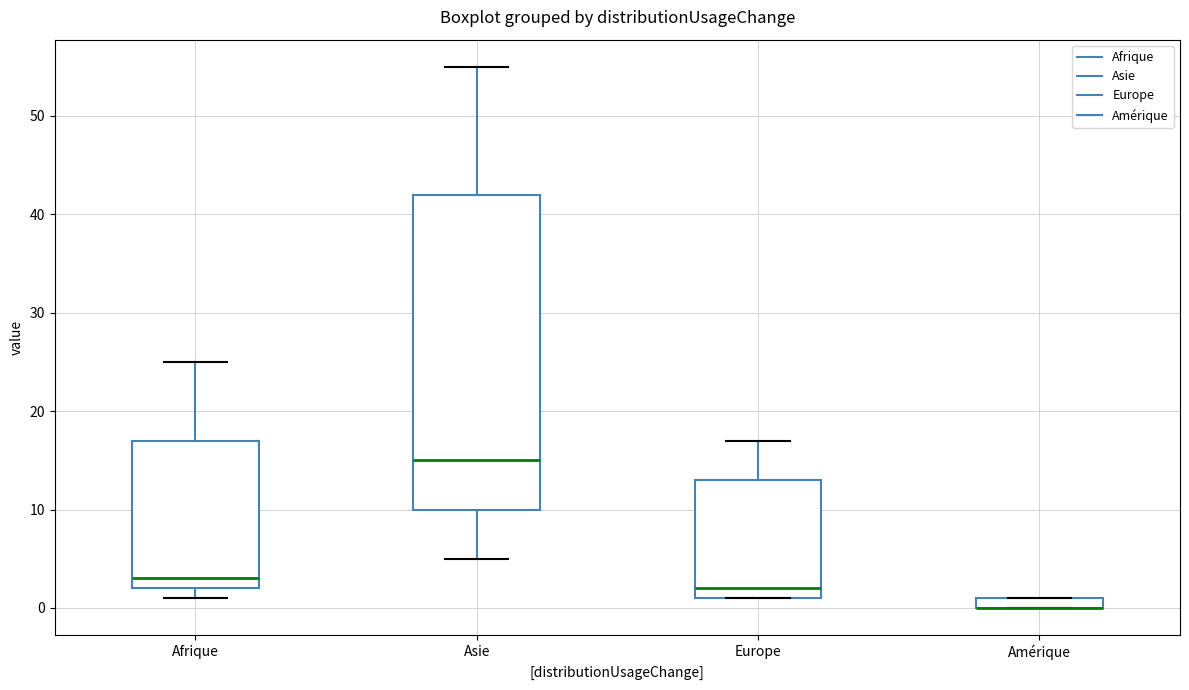

Comparing the boxes themselves (not the whiskers), which one is the tallest?

Asie